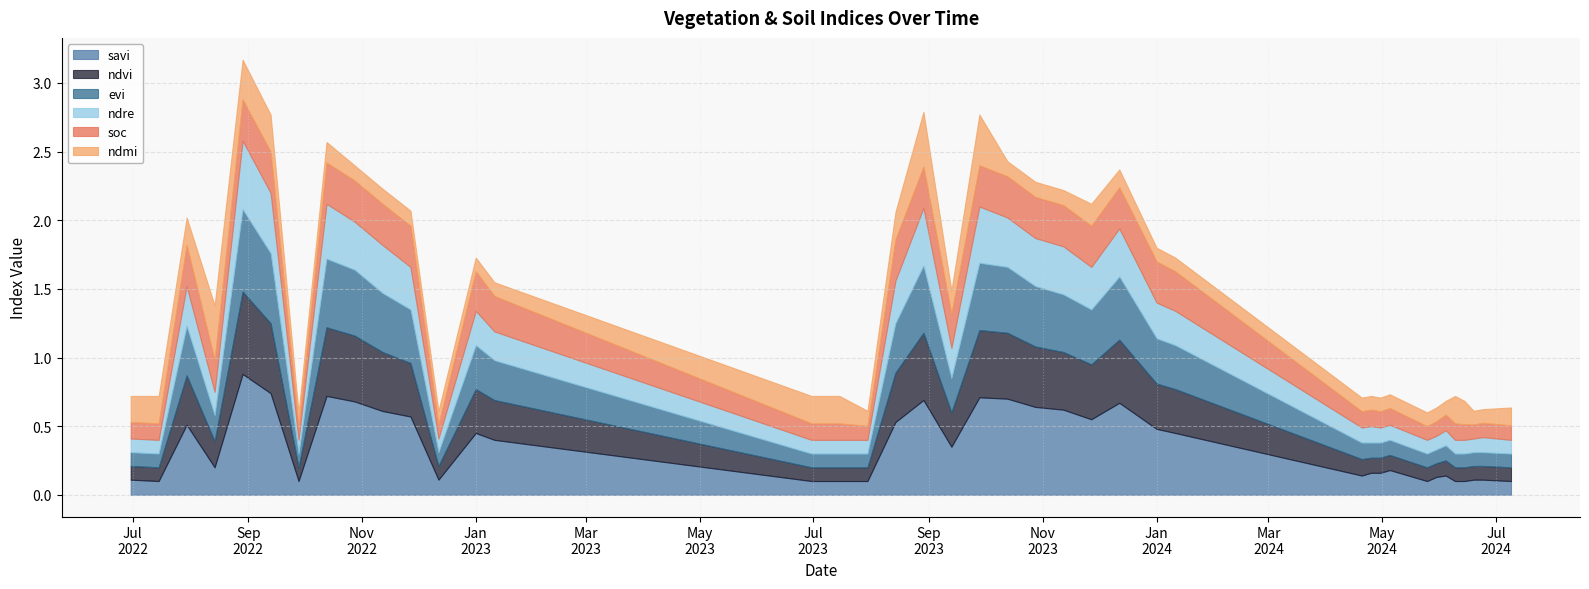

The savi series shows 0.1 at 30-06-2022. True or false?

True